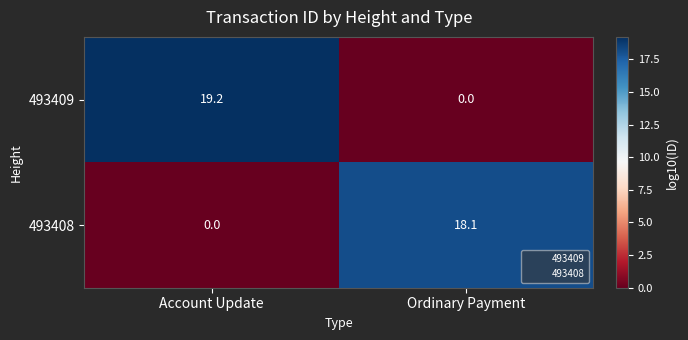

Which category has the highest value across all series?

Account Update